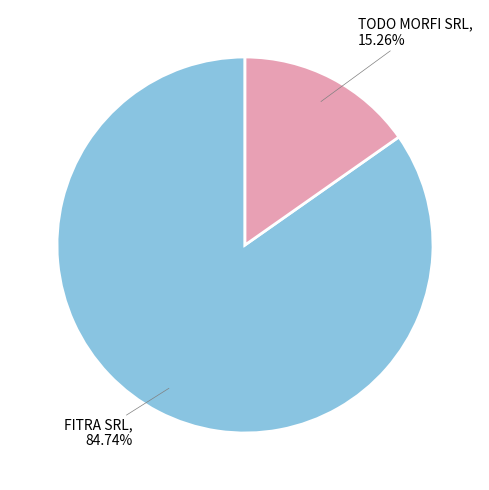

Is there any slice that represents more than half of the pie?

Yes